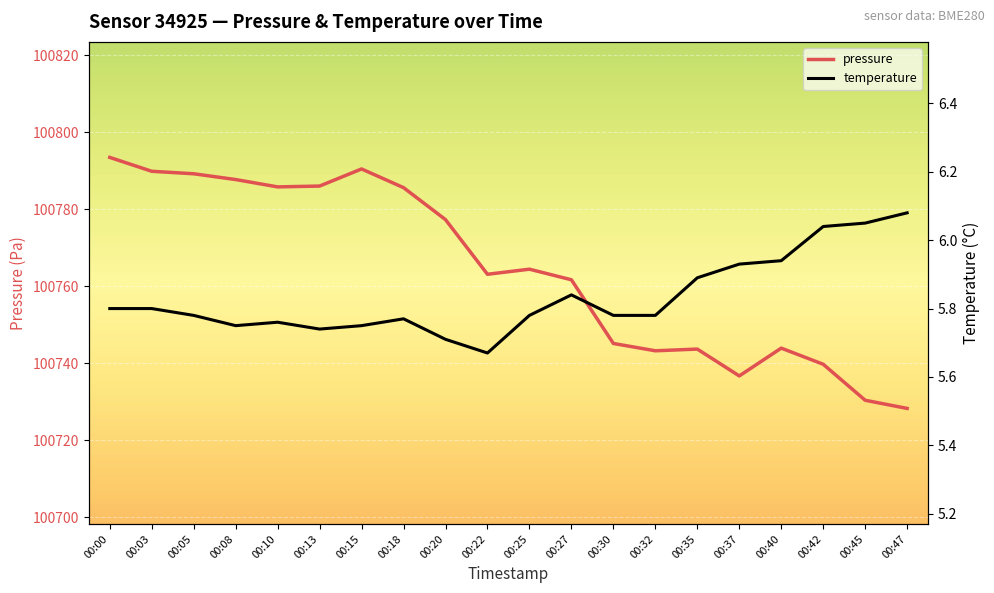

Which series has the largest total across all categories?

pressure